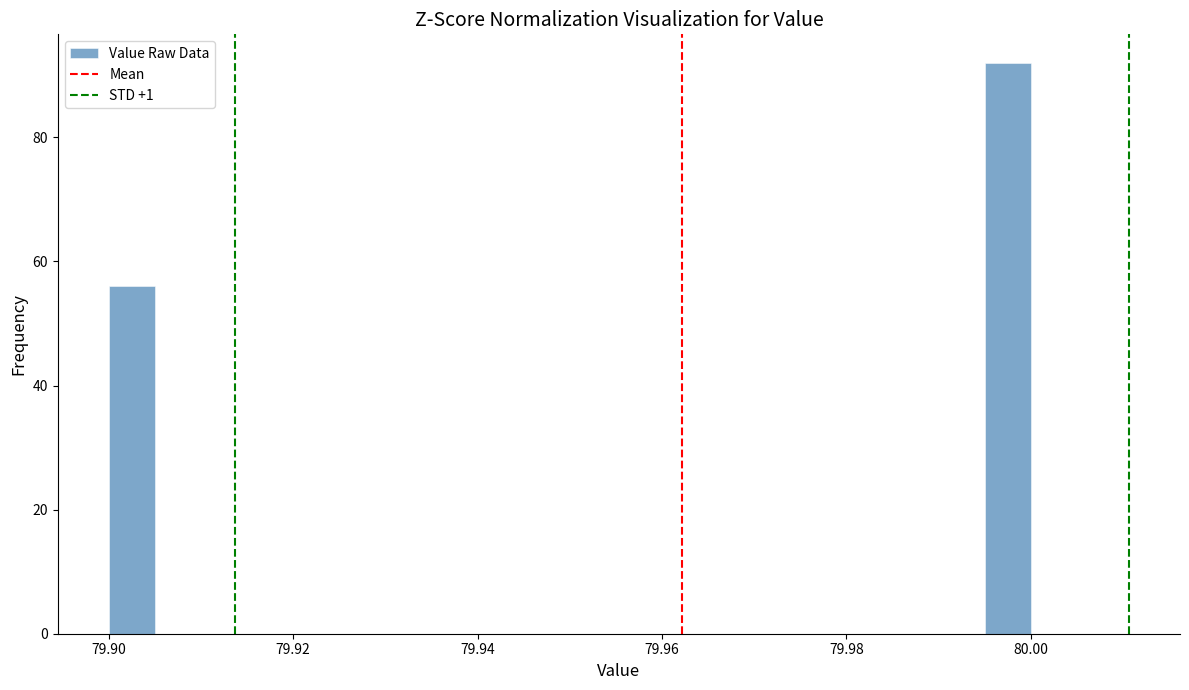

Read against the x-axis, roughly where is the centre of the tallest bar?

79.998